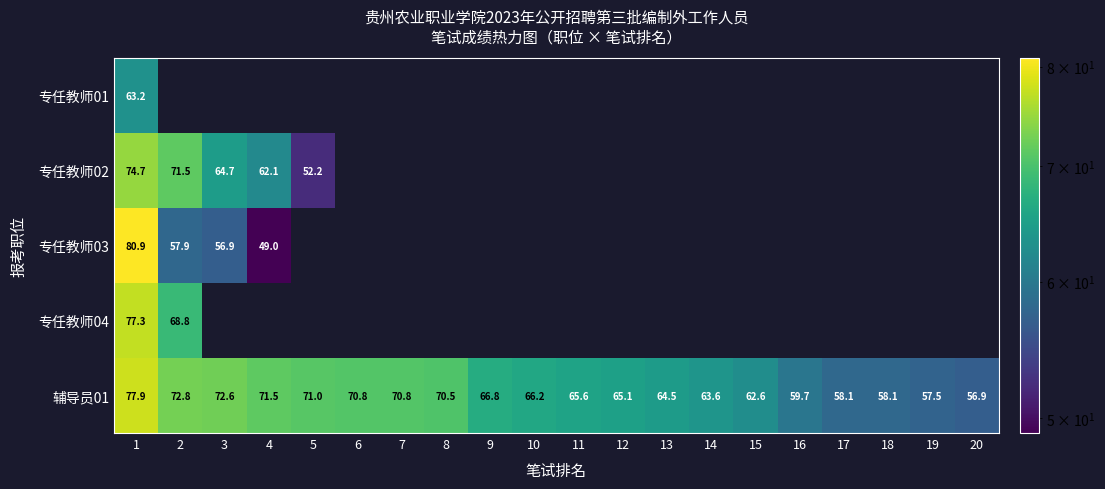

How many series are shown in this chart?

5